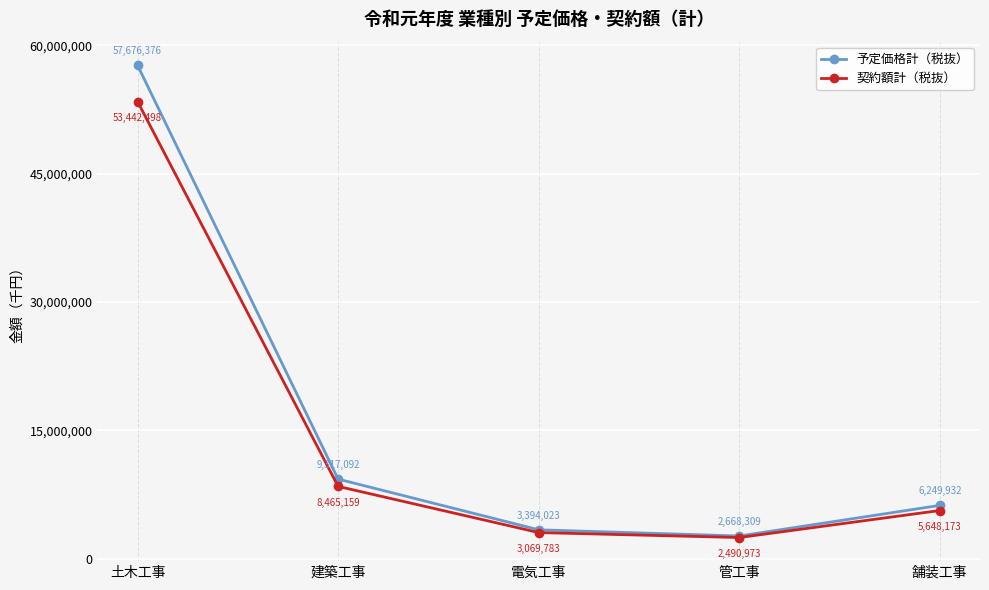

Between 土木工事 and 舗装工事, which series saw the biggest shift?

予定価格計（税抜）